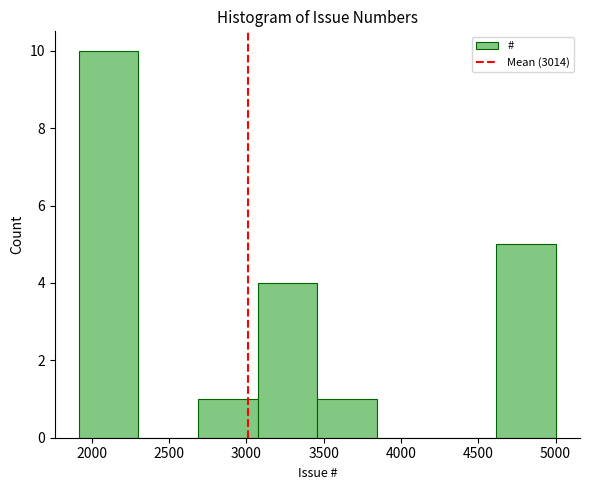

What is the height of the bar covering 3050 to 3450 on the x-axis? Neither the bar edges nor the heights are printed on the chart, so give them approximately, as read against the axes.

4